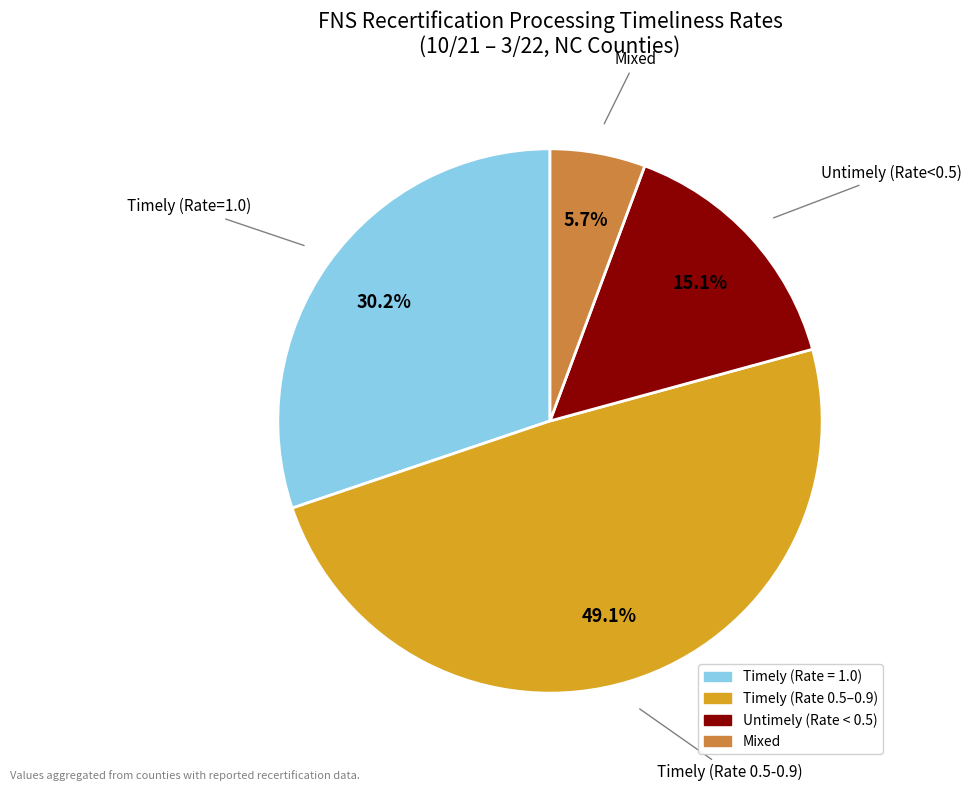

Is there a majority slice in this chart?

No